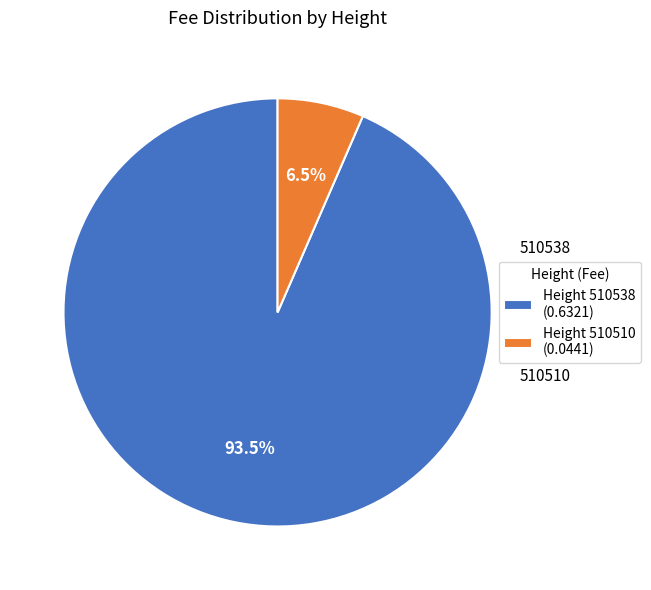

How much of the chart is everything except Height 510510 (0.0441)?

93.5%